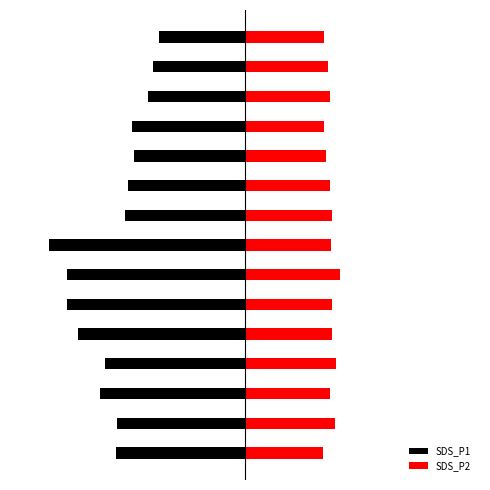

What are all the series names shown in the legend?

SDS_P1, SDS_P2